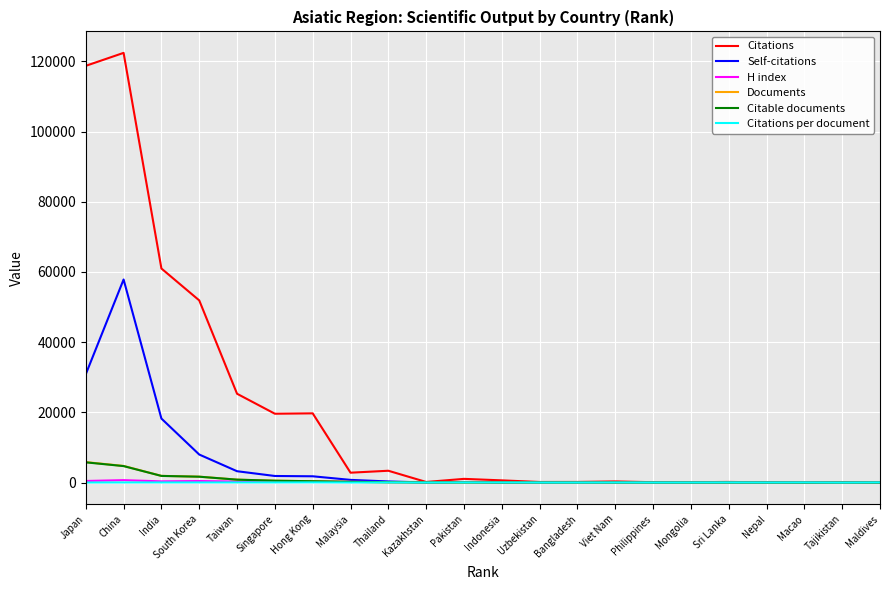

What is the average value of the Citations series?

19449.5